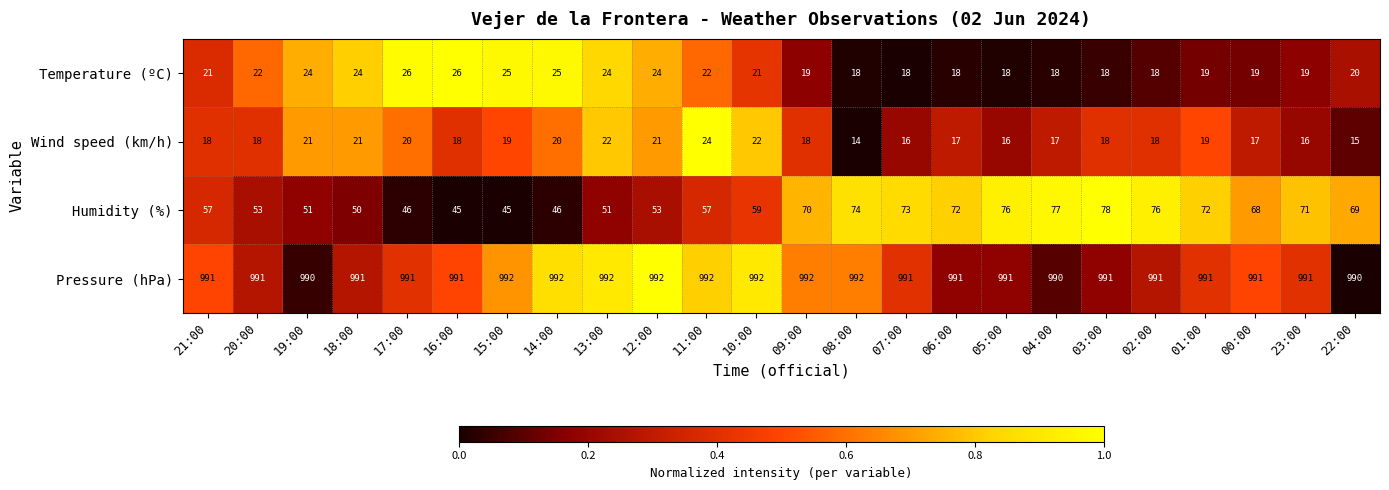

Rank the series at 23:00 from highest to lowest value.

Pressure (hPa), Humidity (%), Temperature (ºC), Wind speed (km/h)